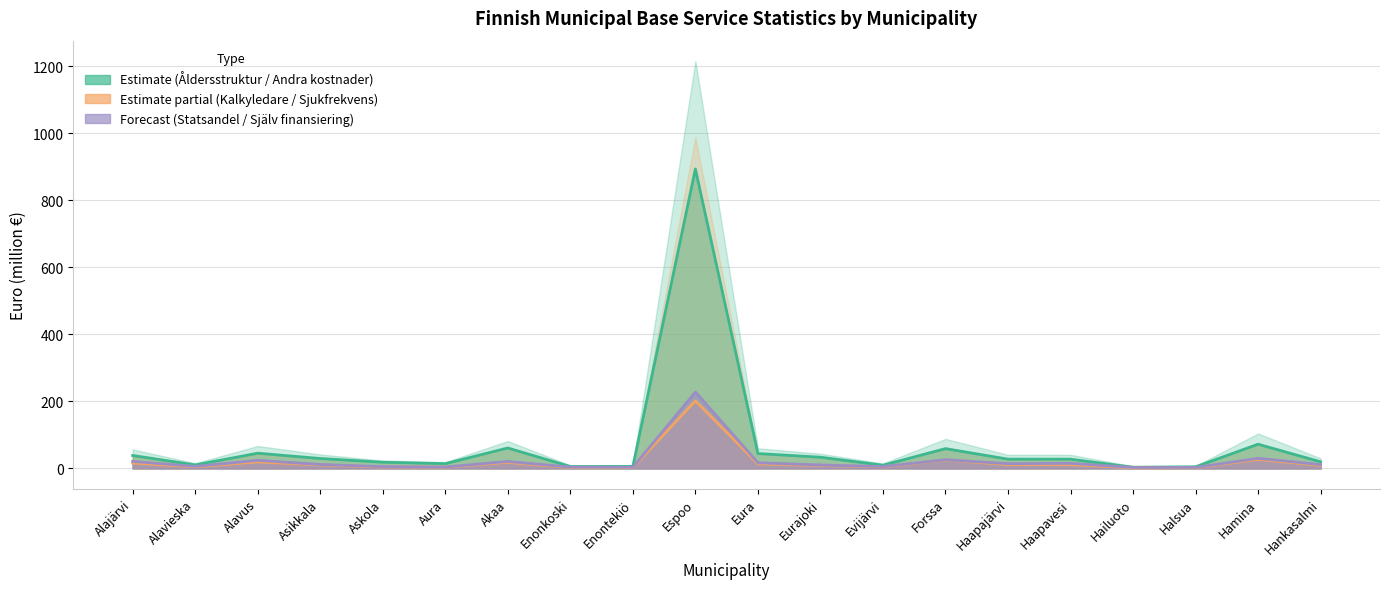

What is the label of the 19th point from the right?

Alavieska